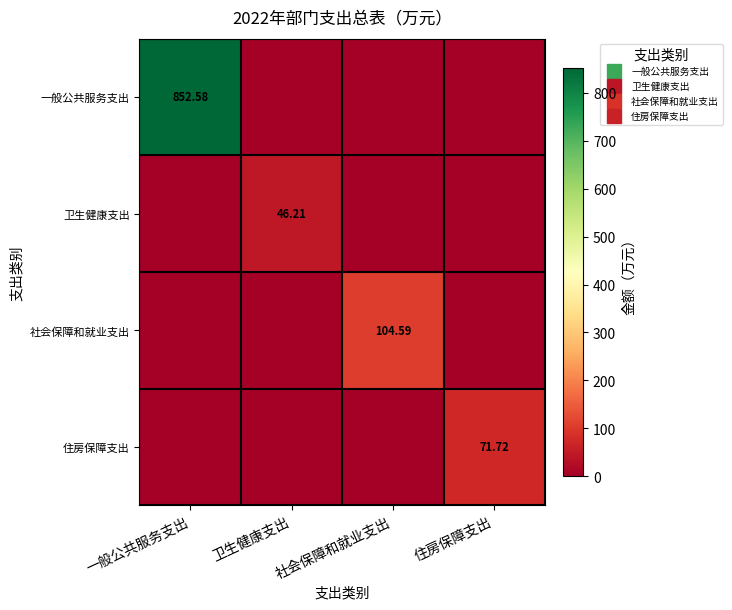

What is the sum of all 一般公共服务支出 values?

852.6